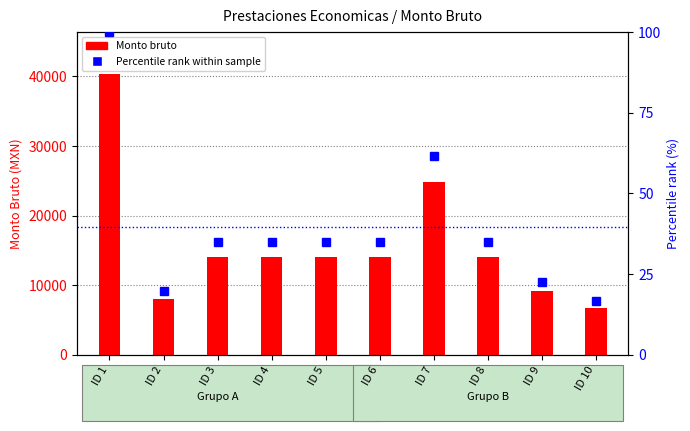

How many values in the Percentile rank within sample series are below 34?

3